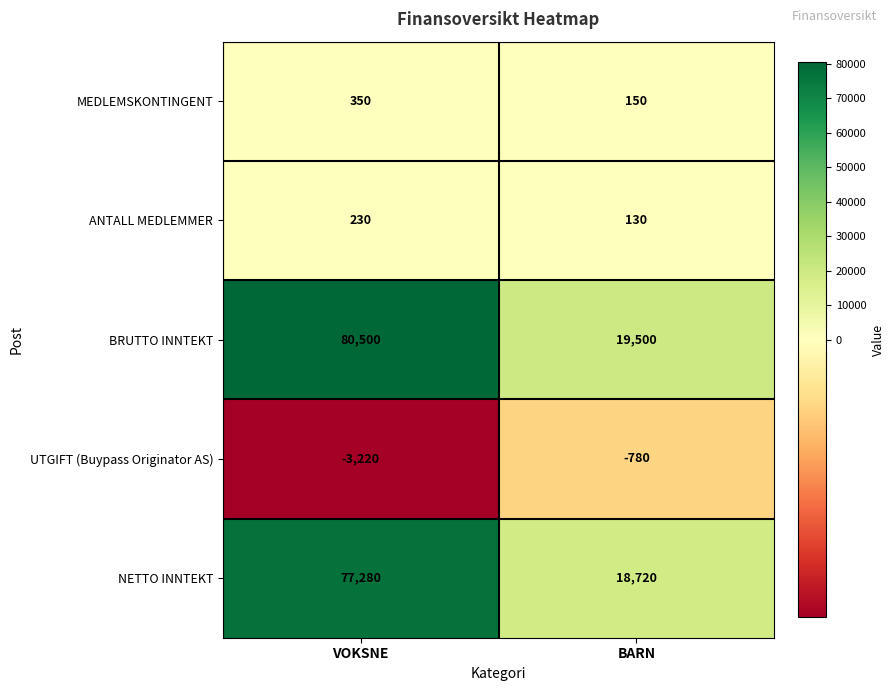

At how many categories does at least one series exceed 80228?

1